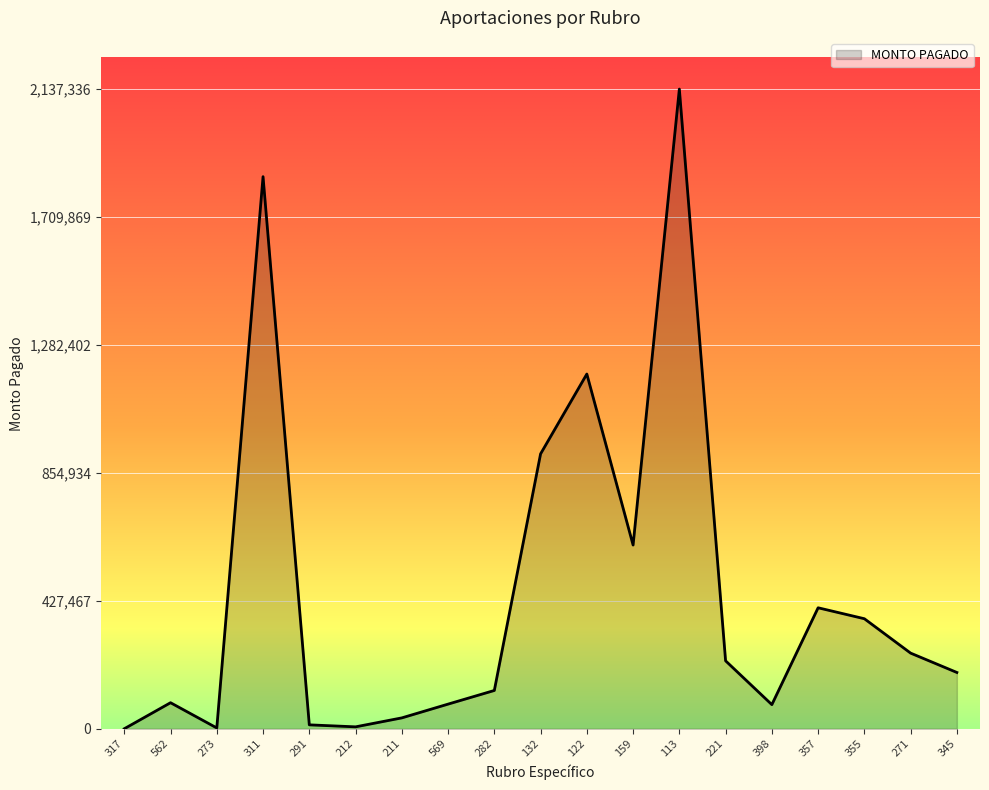

Approximately how many times larger is the value at 311 compared to 159?

3.0